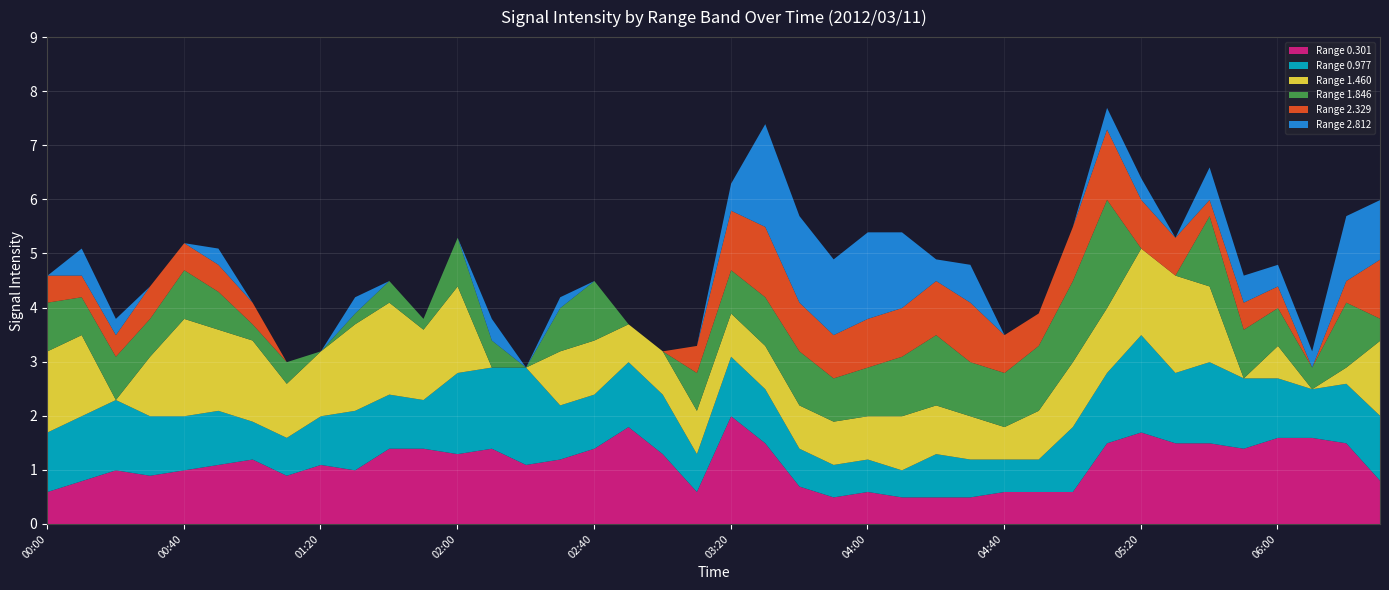

The Range 1.846 series shows 0.6 at 06:10. True or false?

False